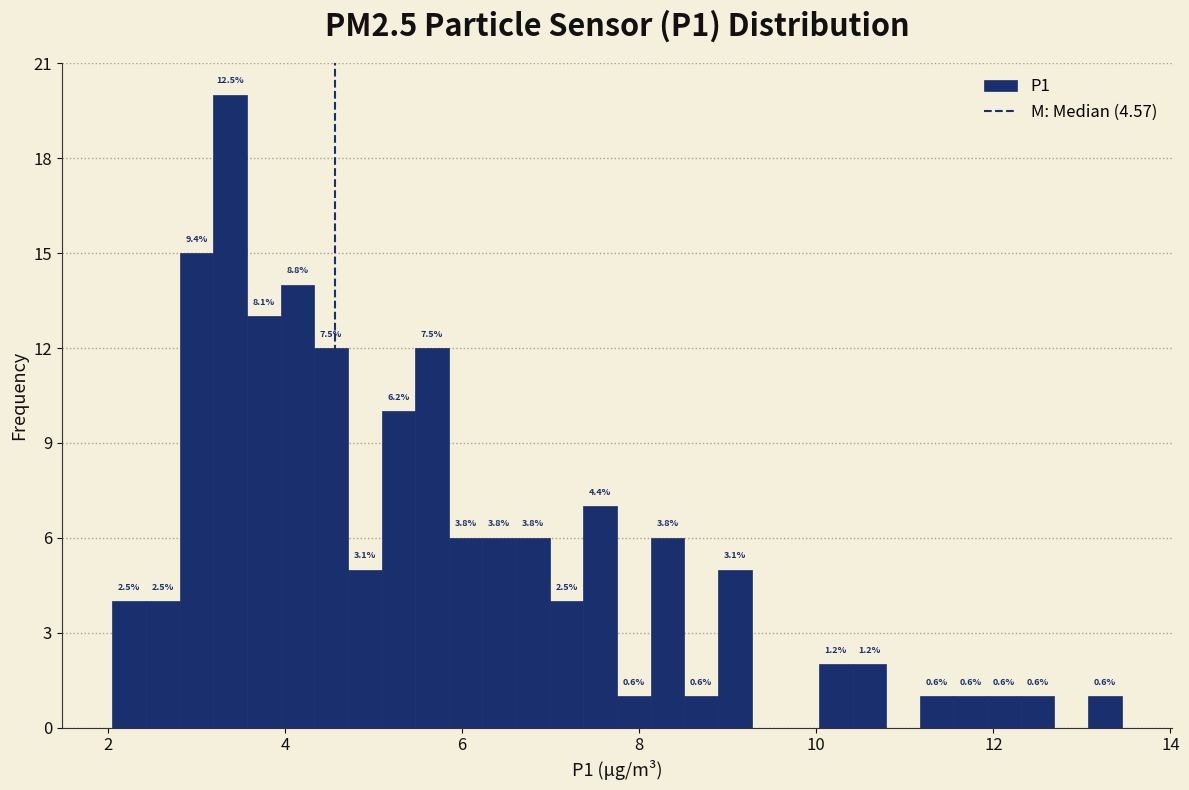

Around what value on the x-axis is the tallest bar? Give the approximate position of its centre, as read against the axis.

3.4